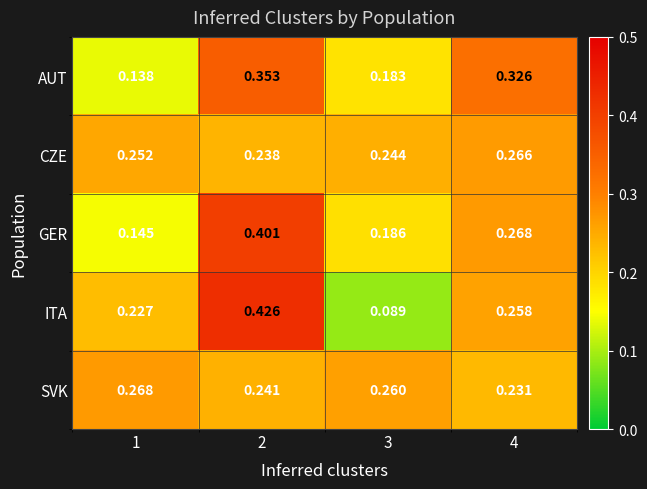

At 4, list the series in order from smallest to largest.

SVK, ITA, CZE, GER, AUT